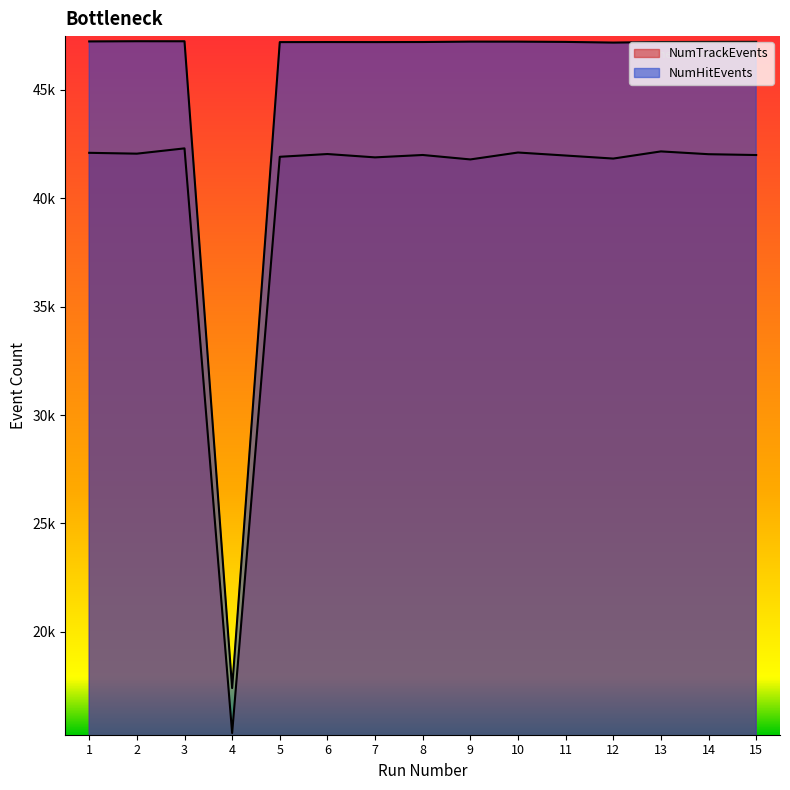

What is the total value across all series at 2?

89302